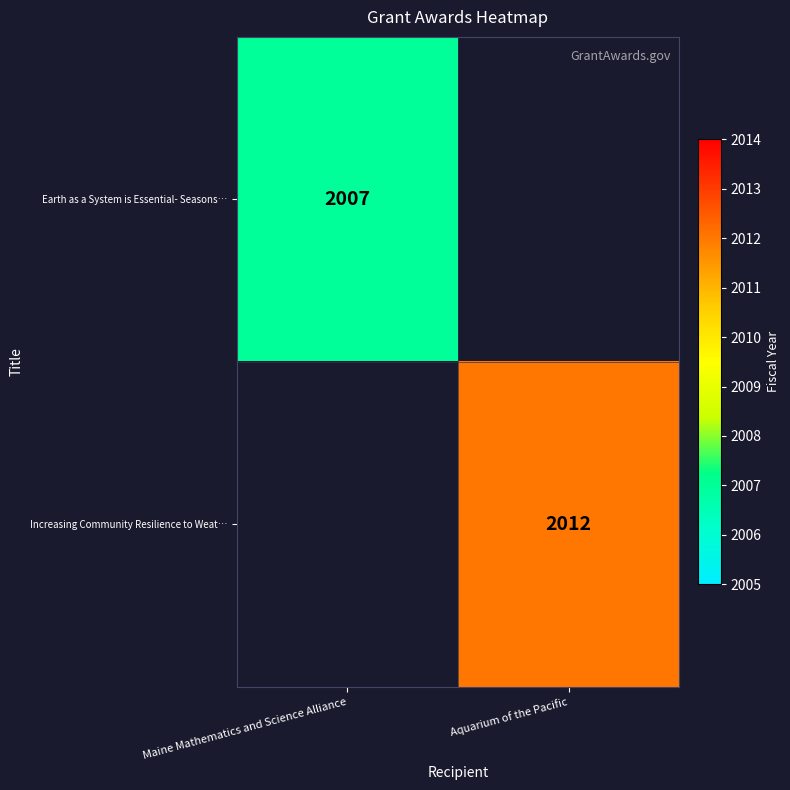

The Increasing Community Resilience to Weat… series shows 1002 at Aquarium of the Pacific. True or false?

False